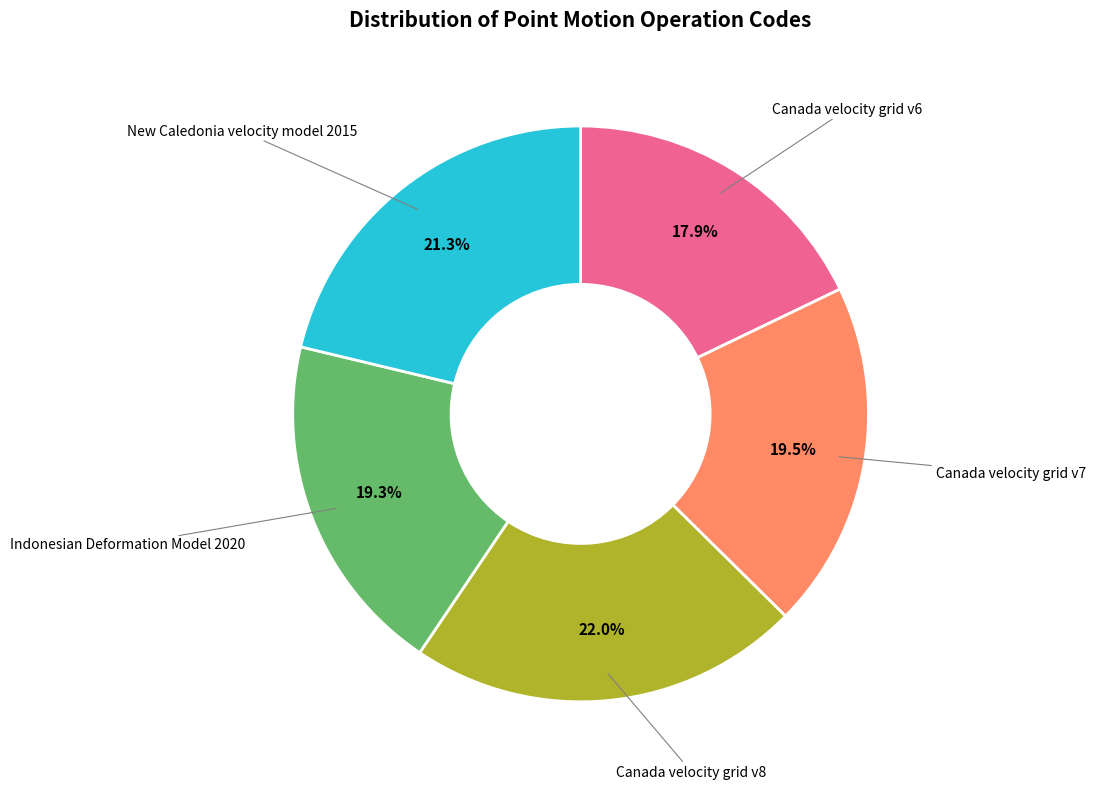

Is there a majority slice in this chart?

No